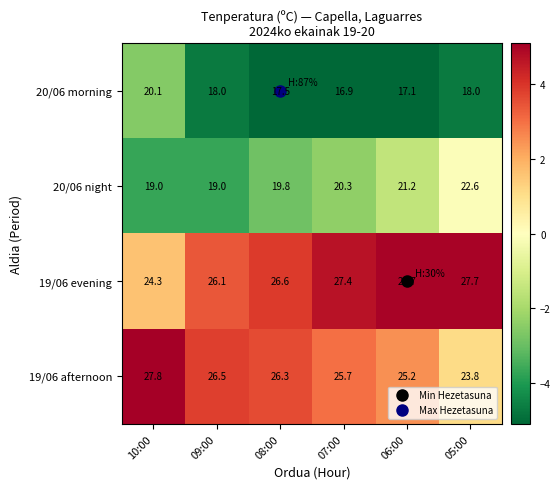

Which series has the largest total across all categories?

19/06 evening